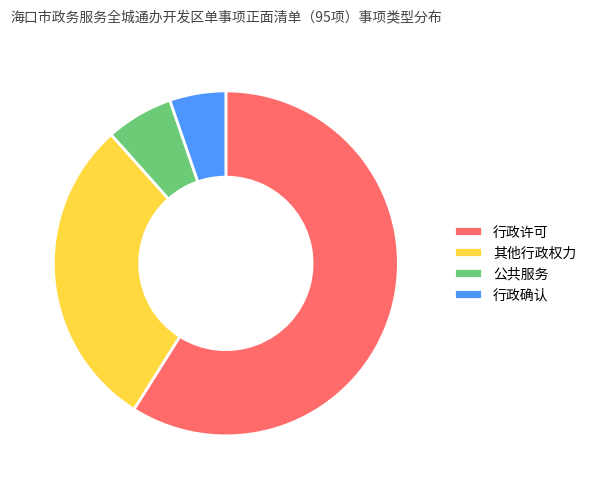

Does any single category account for the majority?

Yes